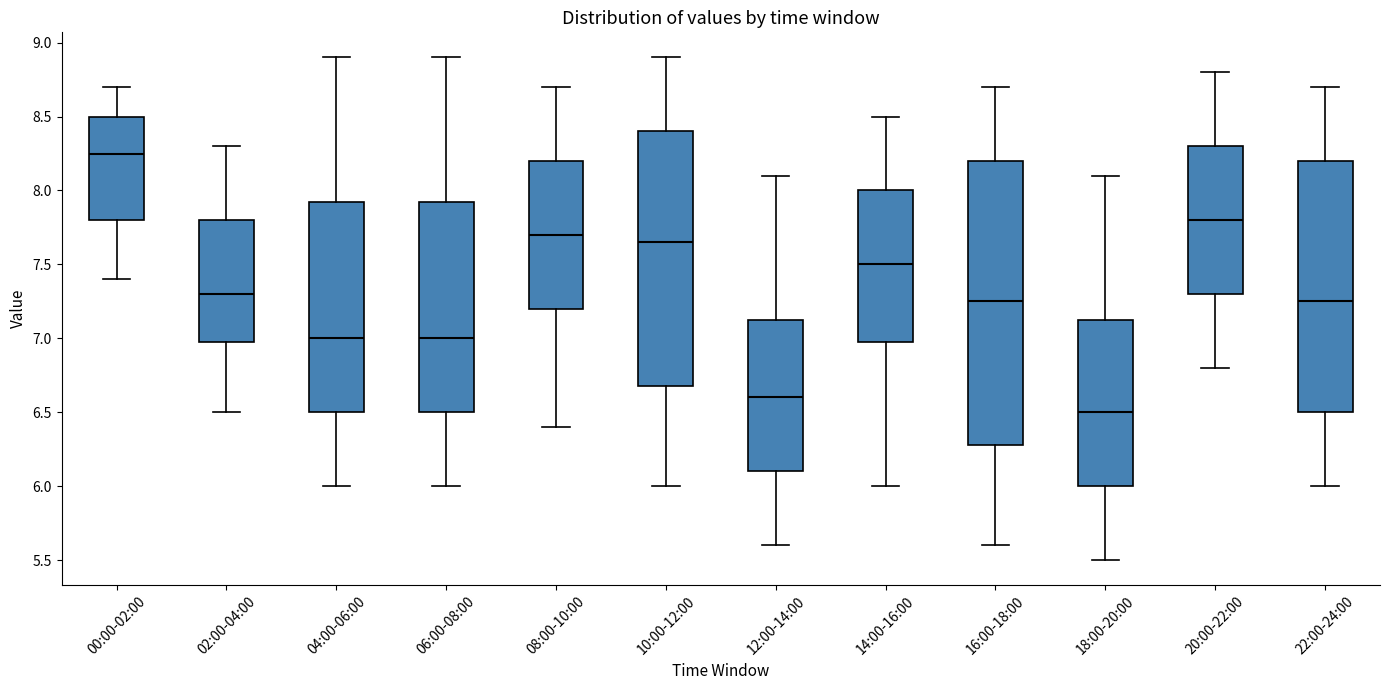

Comparing the boxes themselves (not the whiskers), which one is the tallest?

16:00-18:00